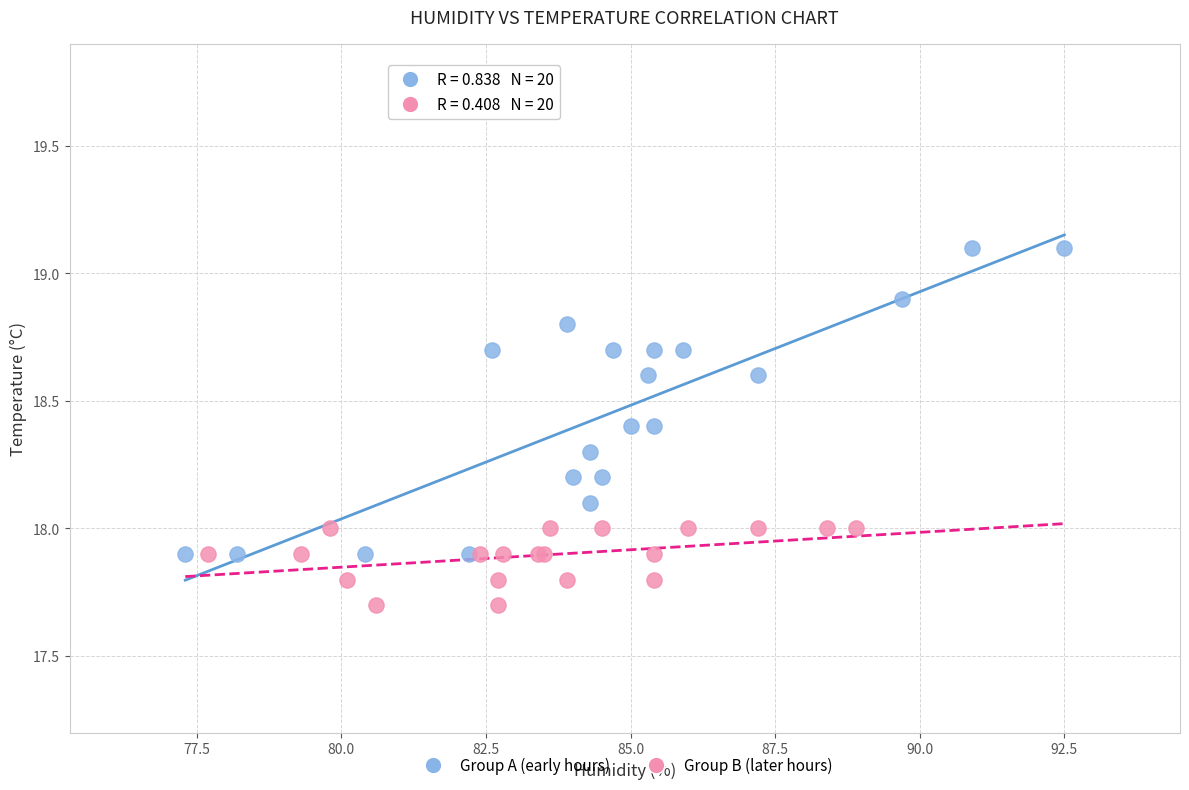

Which series has the widest spread of Y values?

Group A (early hours)